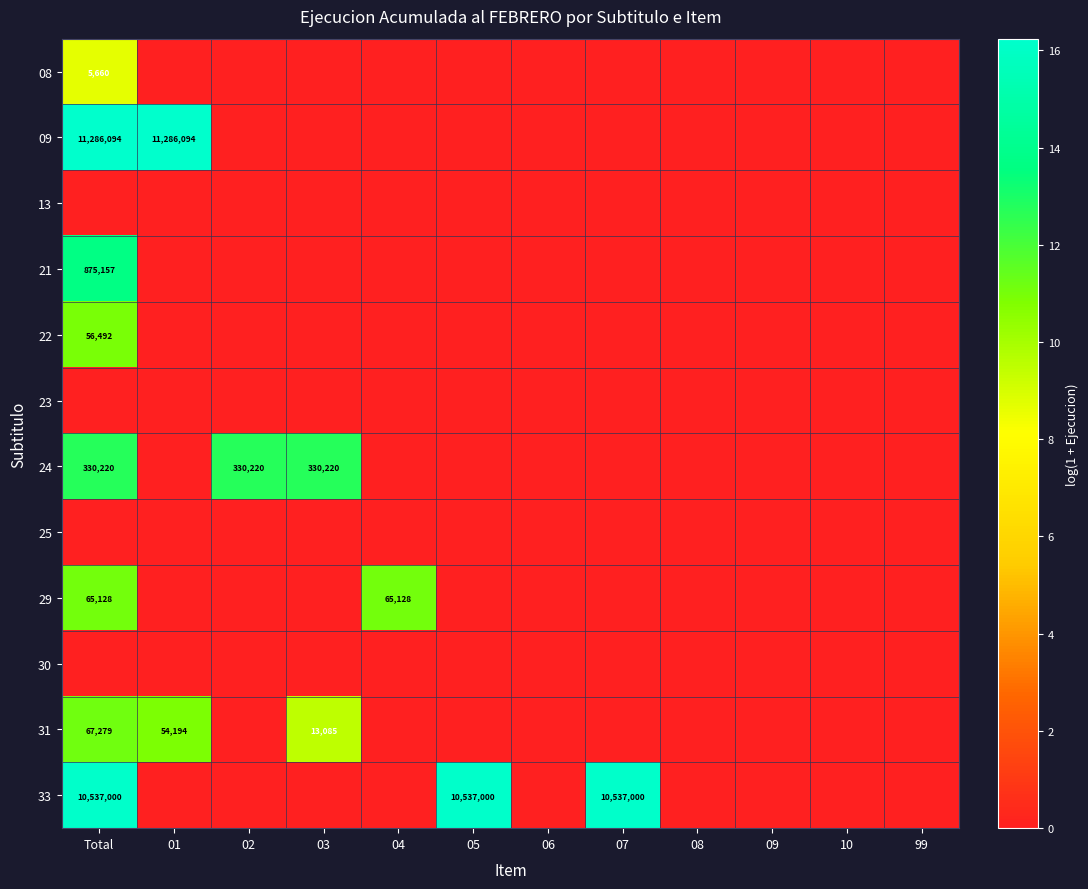

How many values in 29 are above zero?

2